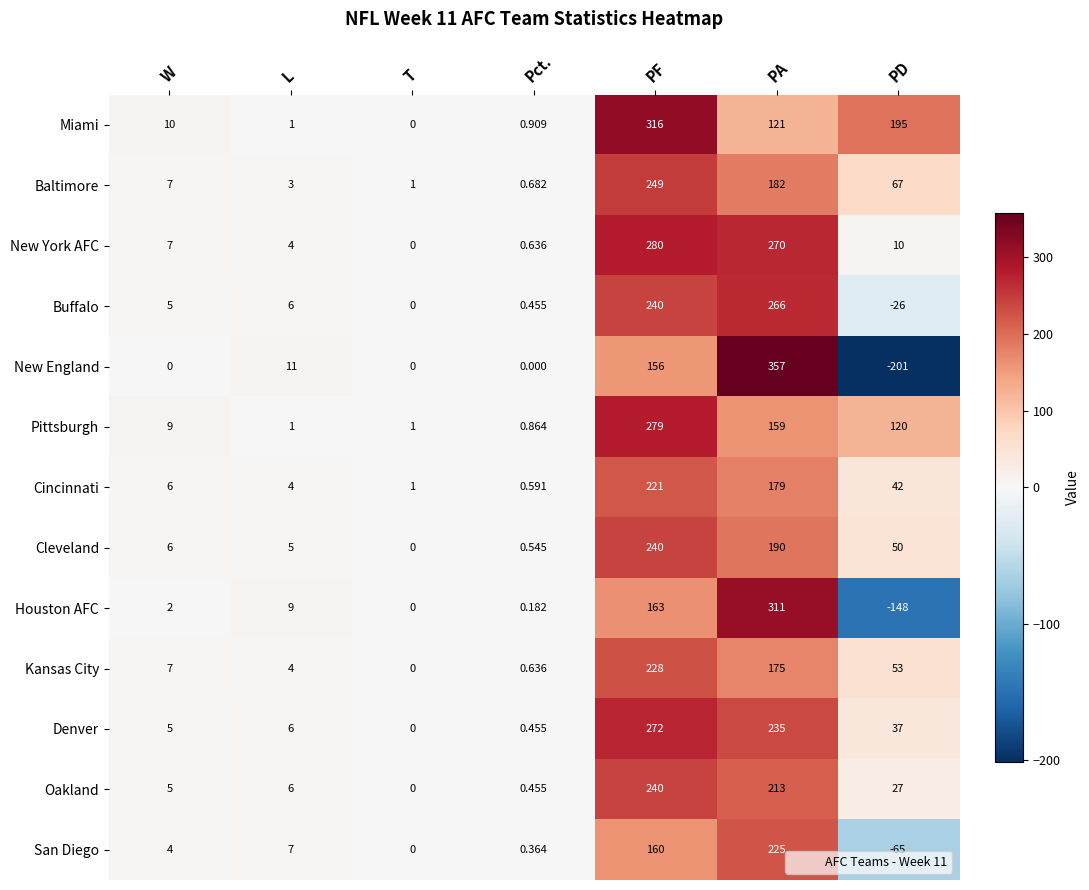

Which category has the lowest value in the New York AFC series?

T